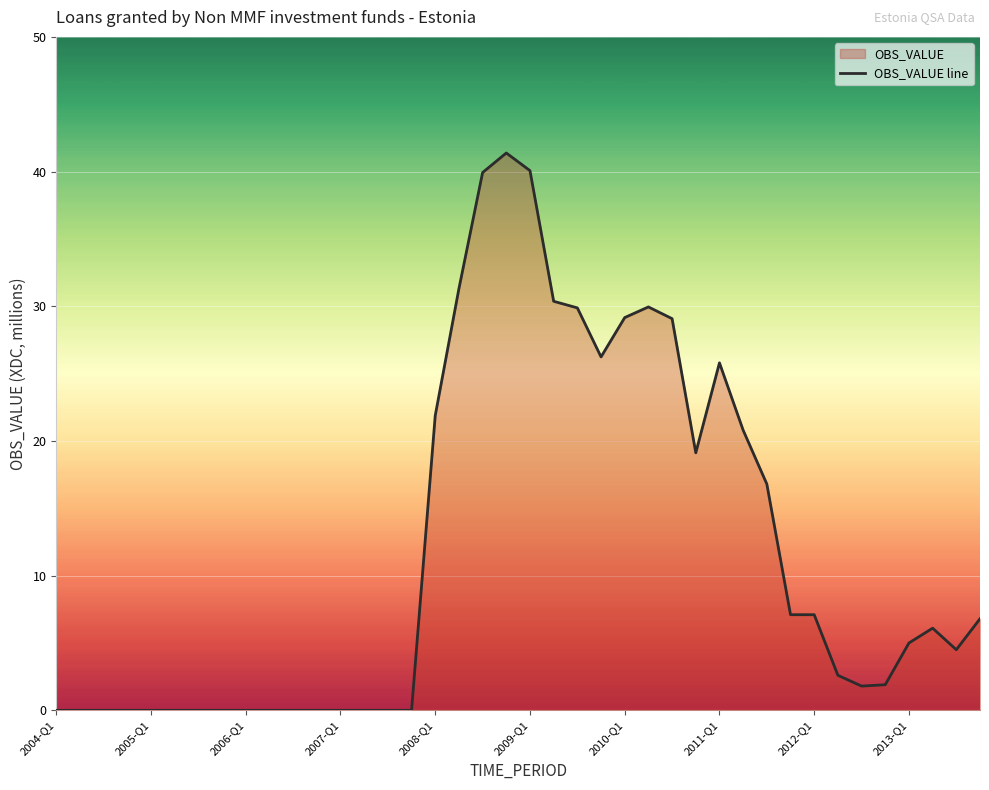

How many interior local peaks (higher than both neighbors) does the data have?

4